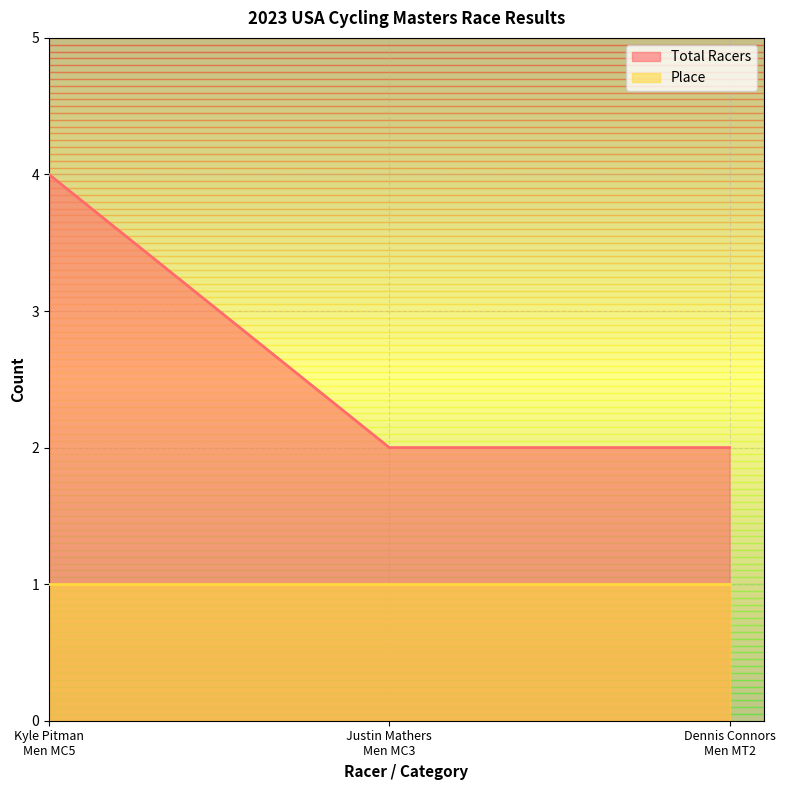

What is the label of the 1st point from the left?

Kyle Pitman
Men MC5